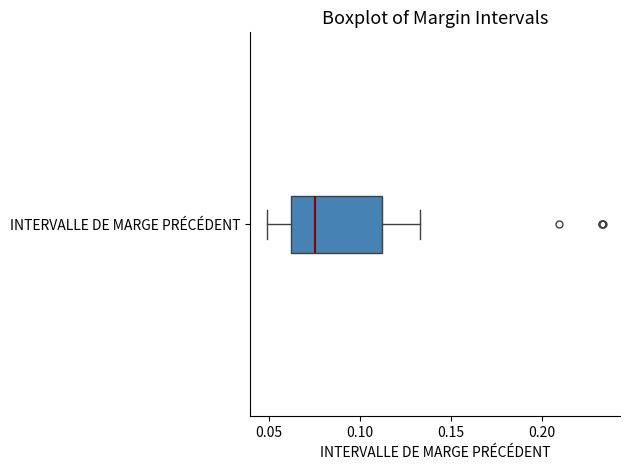

Read this box plot against the x-axis: the position of the median line, the range covered by the box, and the ends of both whiskers. The values are not printed on the chart, so give them approximately, as read against the axis.

median 0.075, box 0.060 to 0.110, whiskers 0.050 to 0.135